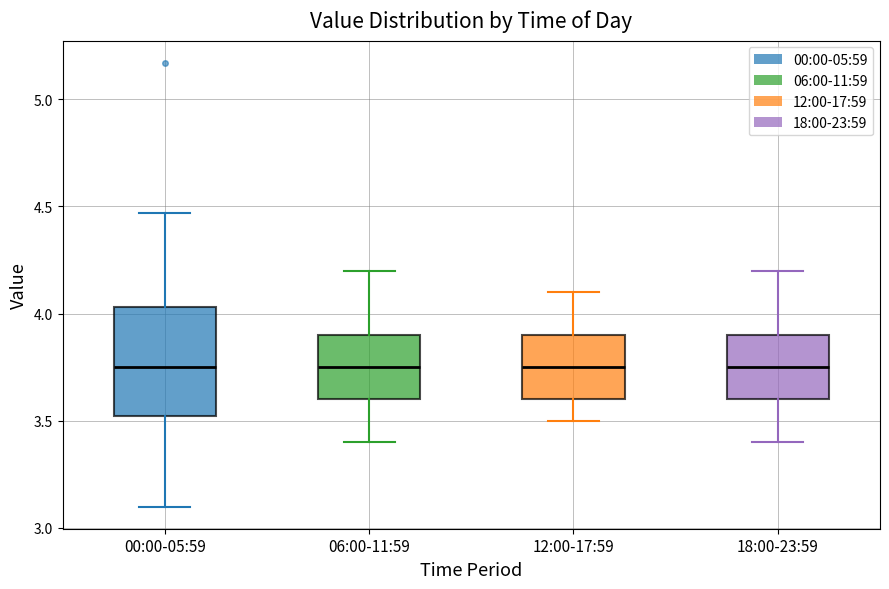

Reading left to right, transcribe this box plot: for each box, give where its median line is, the range the box spans, and where its two whiskers end, as read against the y-axis. The values are not printed on the chart, so give them approximately, as read against the axis.

00:00-05:59: median 3.75, box 3.50 to 4.05, whiskers 3.10 to 4.45
06:00-11:59: median 3.75, box 3.60 to 3.90, whiskers 3.40 to 4.20
12:00-17:59: median 3.75, box 3.60 to 3.90, whiskers 3.50 to 4.10
18:00-23:59: median 3.75, box 3.60 to 3.90, whiskers 3.40 to 4.20